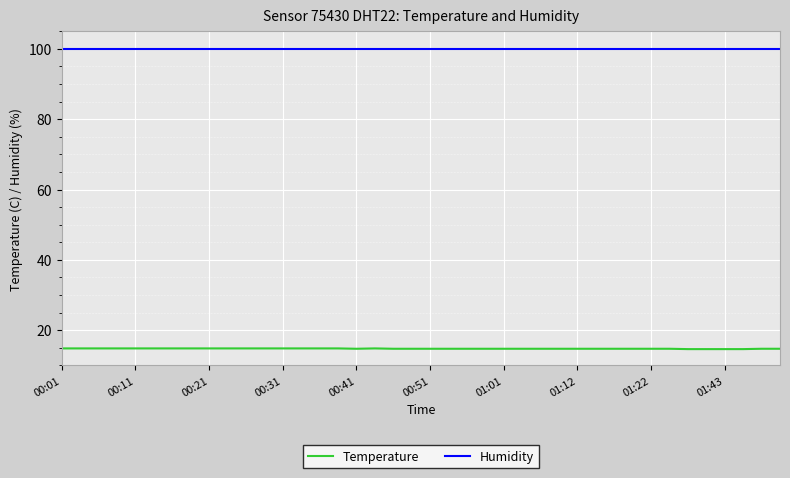

List the series in order of their peak value, lowest first.

Temperature, Humidity